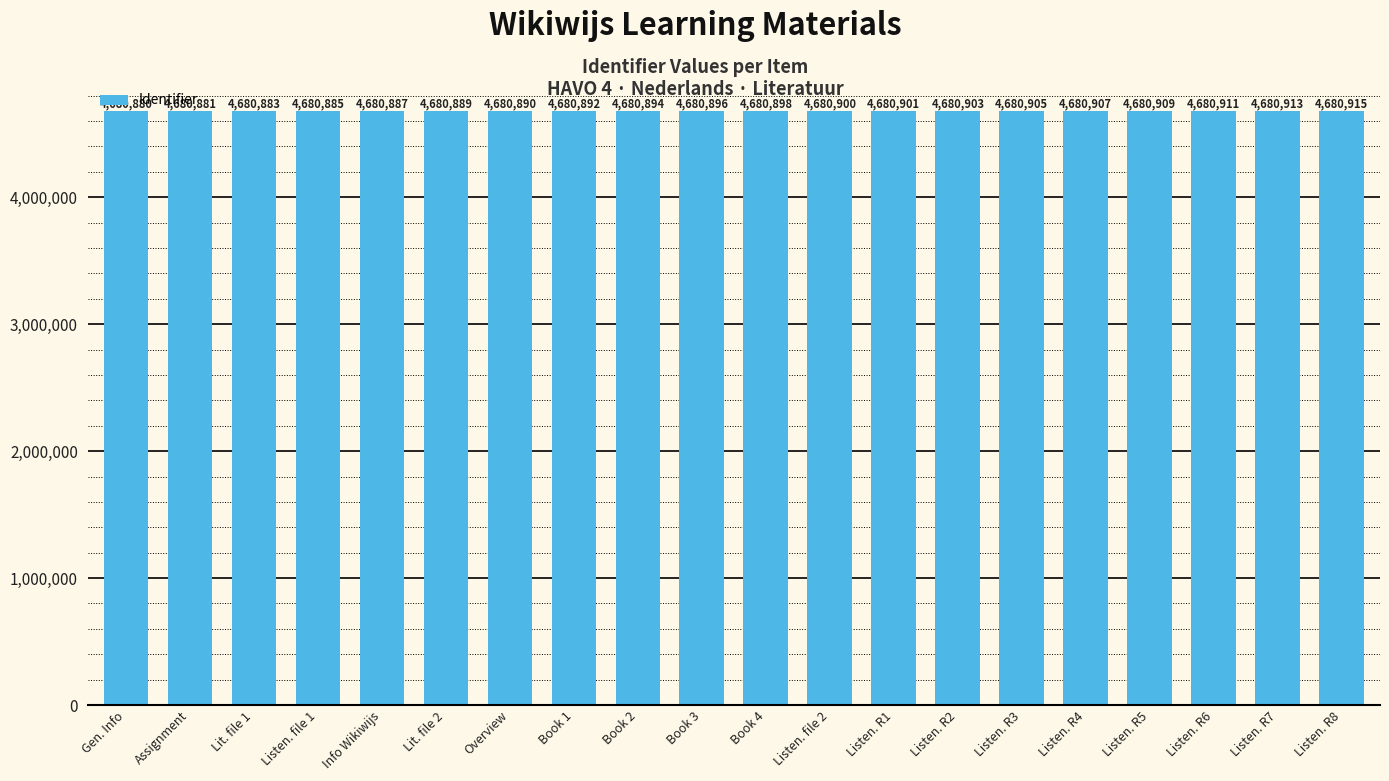

Reading right to left, transcribe all the data shown in this chart.

4680915	4680913	4680911	4680909	4680907	4680905	4680903	4680901	4680900	4680898	4680896	4680894	4680892	4680890	4680889	4680887	4680885	4680883	4680881	4680880